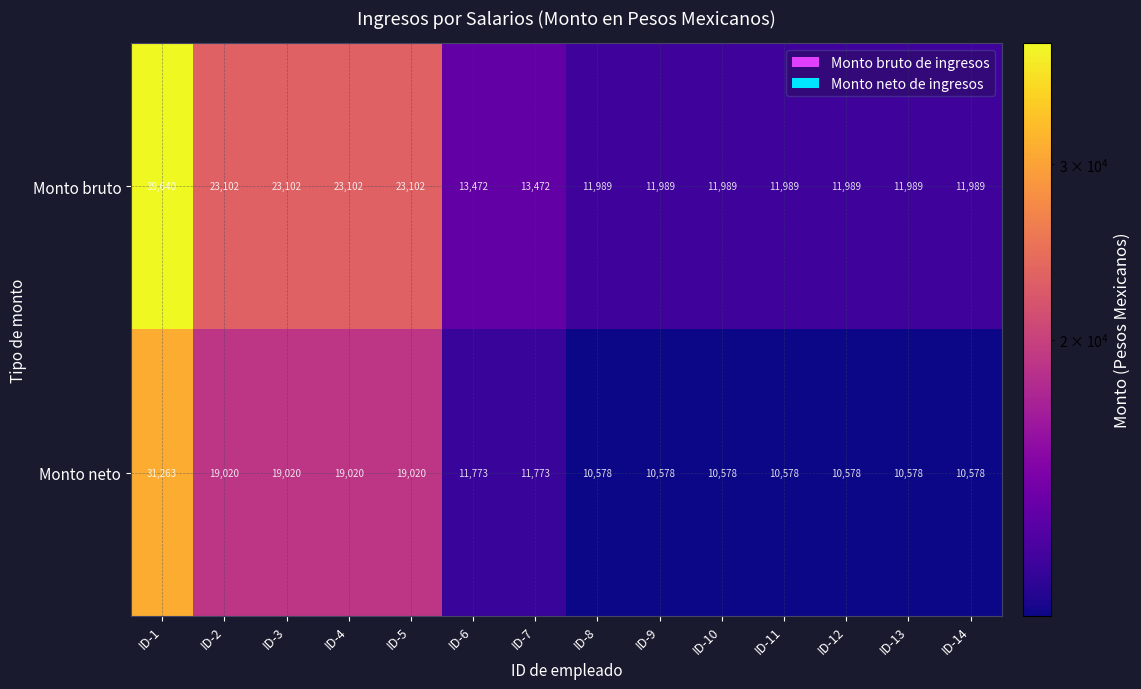

Reading right to left, list all the values displayed in this chart.

Monto bruto: 11989	11989	11989	11989	11989	11989	11989	13472	13472	23102	23102	23102	23102	39640
Monto neto: 10578	10578	10578	10578	10578	10578	10578	11773	11773	19020	19020	19020	19020	31263